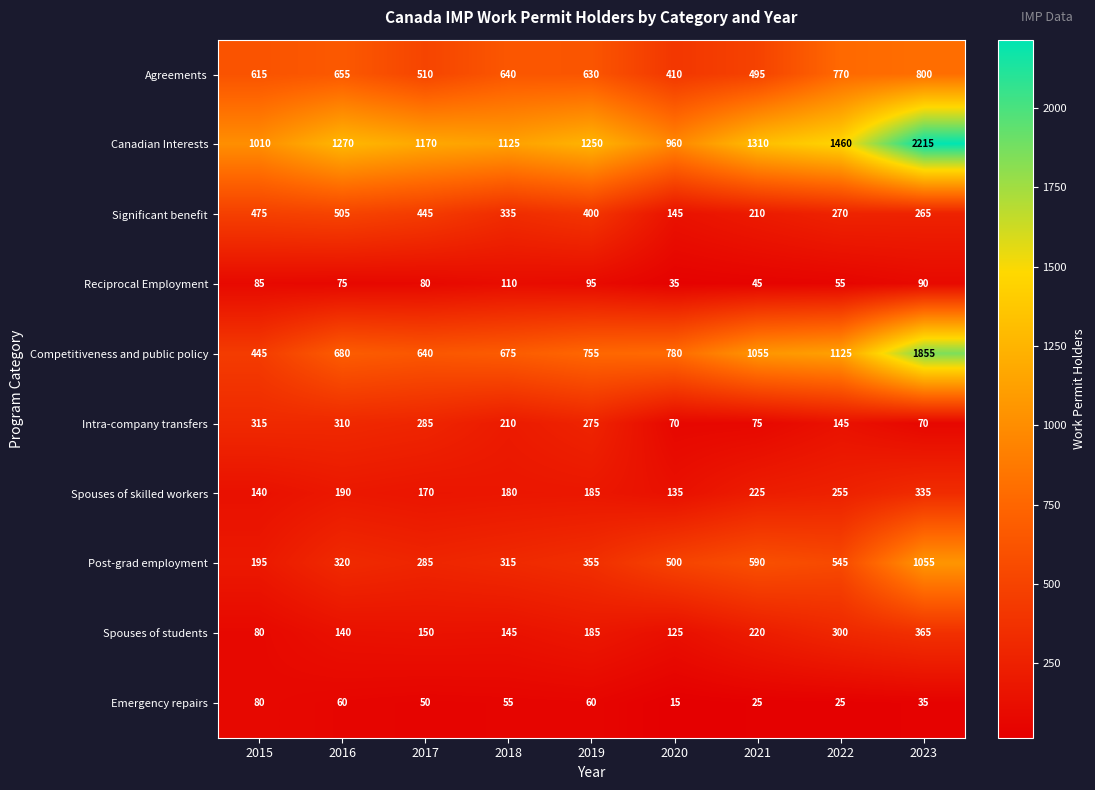

Rank the categories by Significant benefit value from lowest to highest.

2020, 2021, 2023, 2022, 2018, 2019, 2017, 2015, 2016